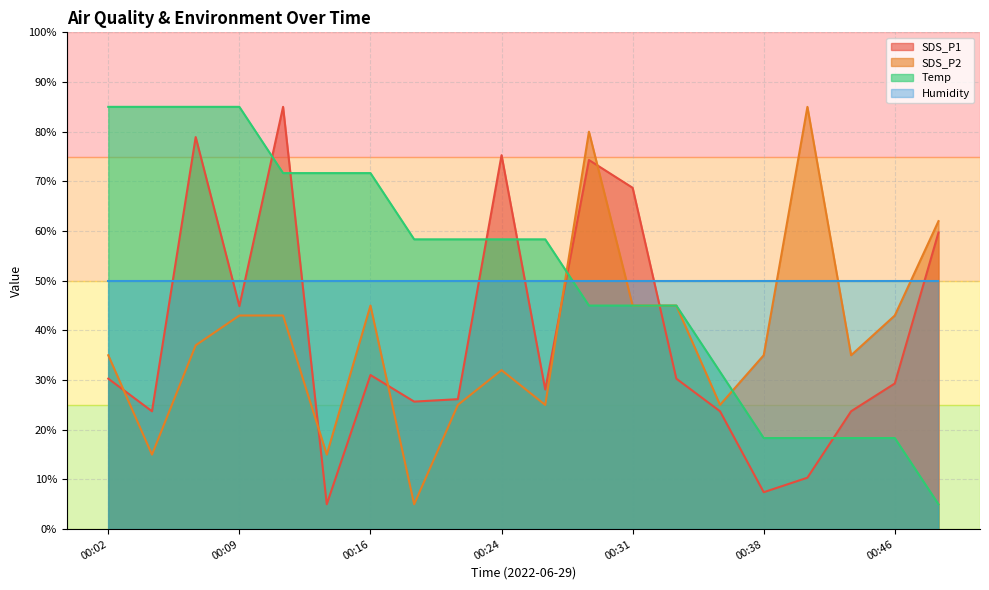

At which label does Temp first exceed 58?

00:02